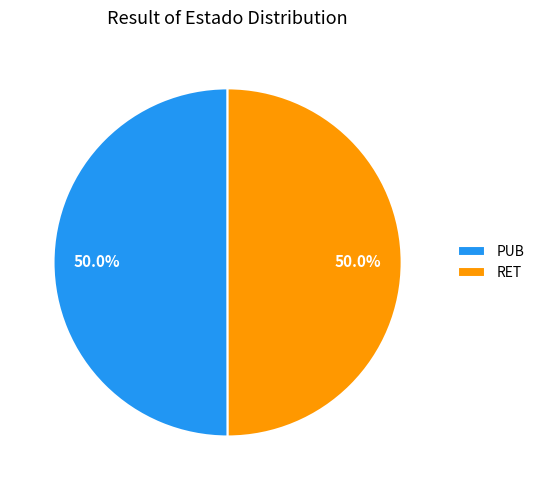

What portion of the pie excludes PUB?

50.0%